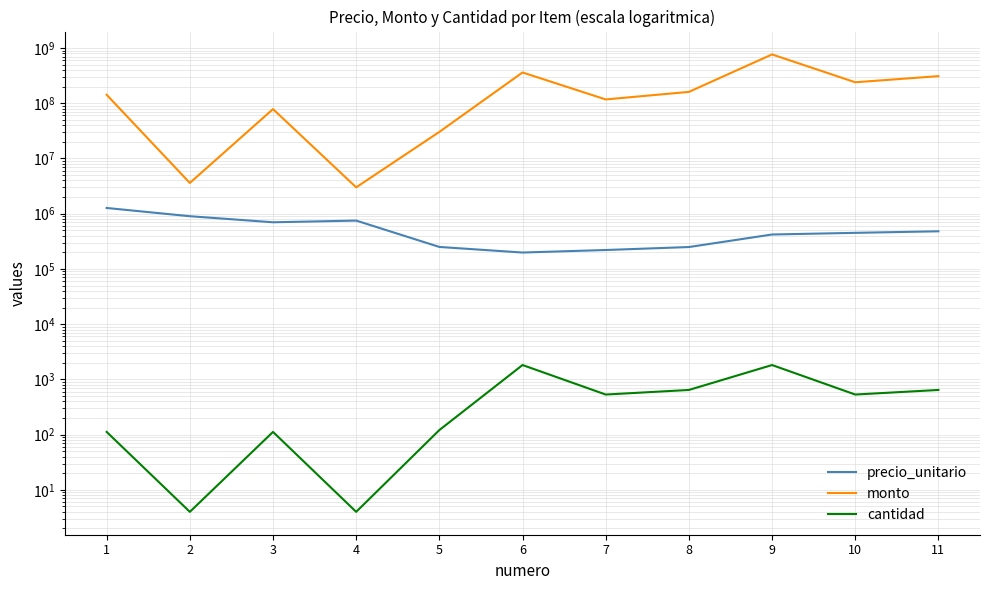

Which has a higher value, 7 or 5?

5